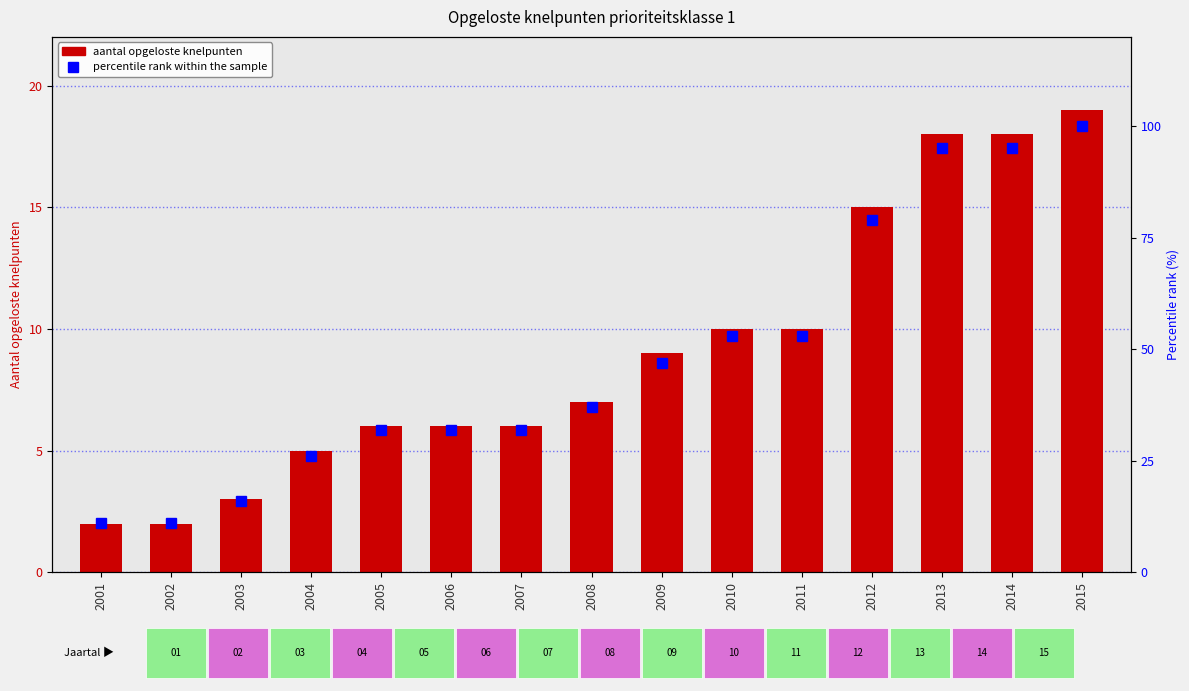

Which category has the lowest value in the aantal opgeloste knelpunten series?

2001